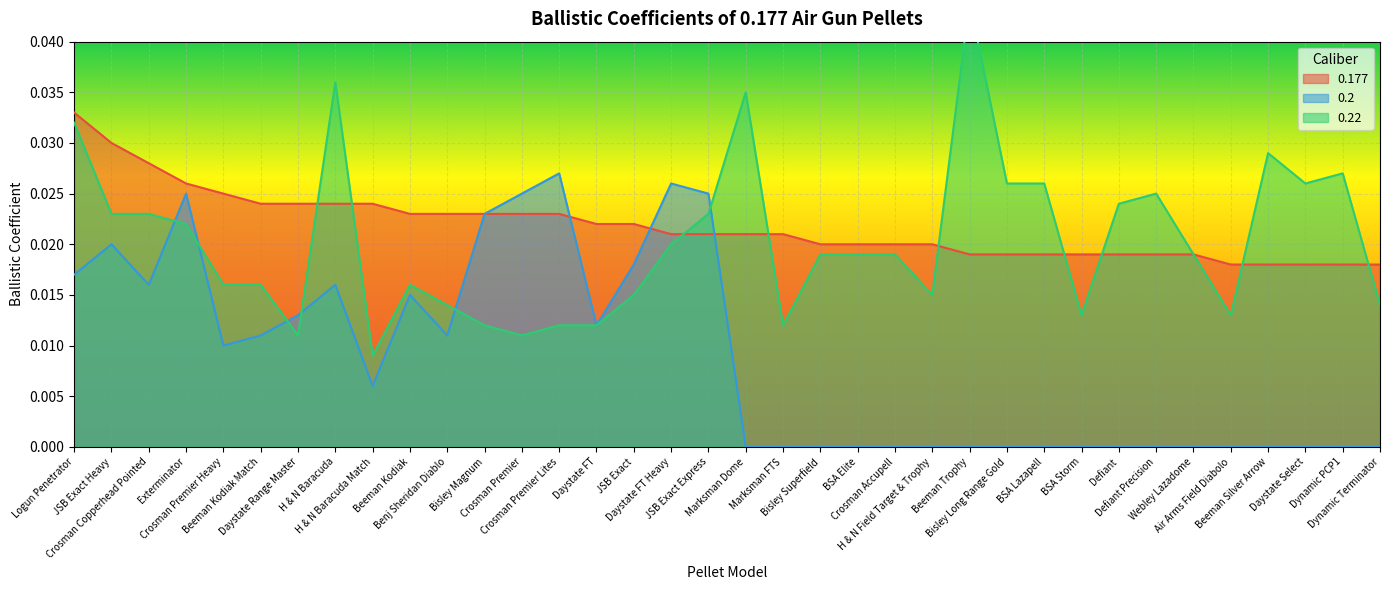

Which category has the lowest value in the 0.177 series?

Air Arms Field Diabolo